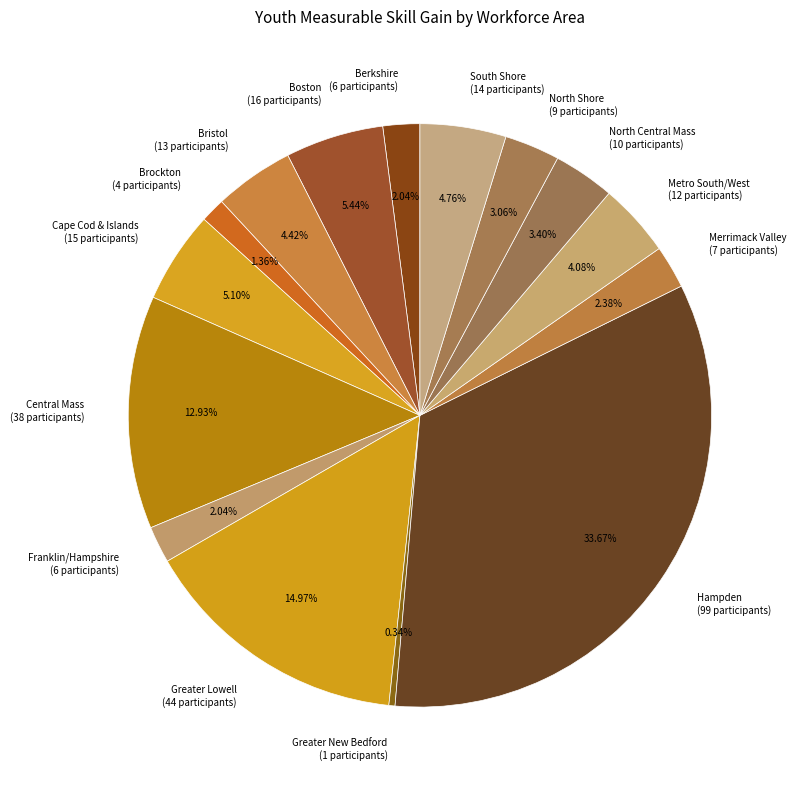

Do Brockton (4 participants) and Greater Lowell (44 participants) together represent more than half of the pie?

No